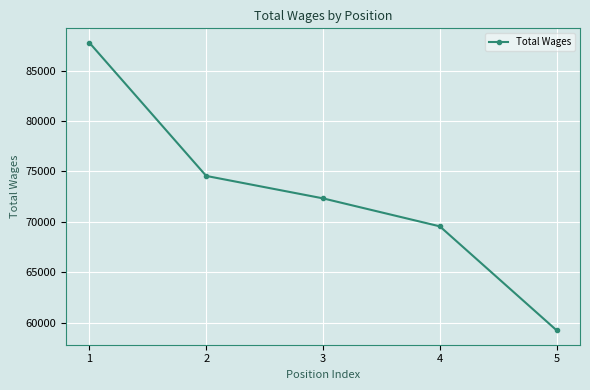

Which category has the lowest value across all series?

5